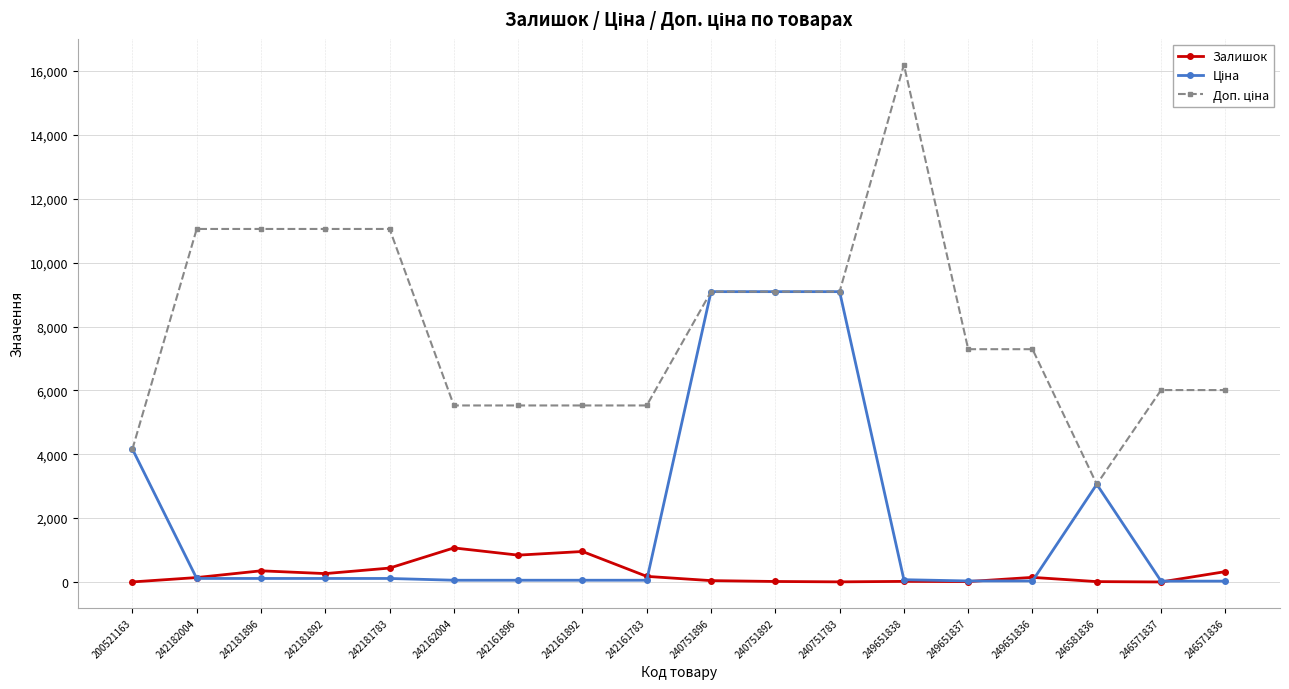

What is the lowest value of the Залишок series?

1.0